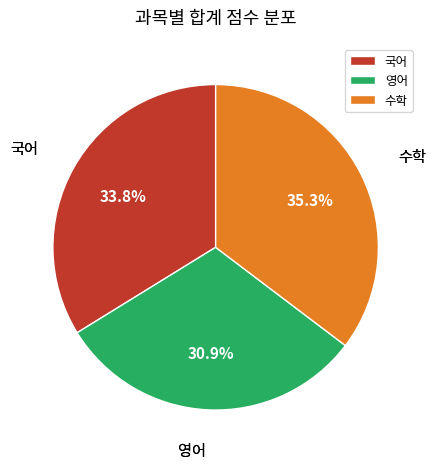

True or false: 영어 accounts for 31% of the total.

True